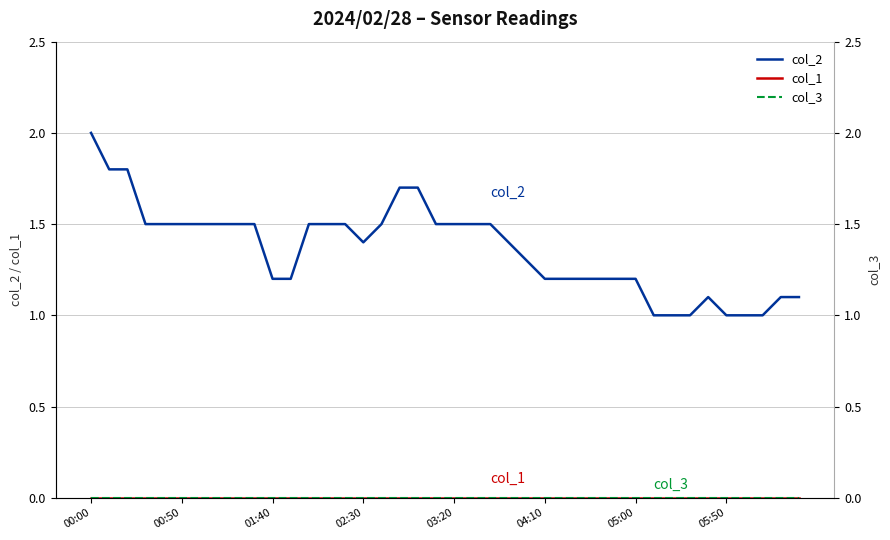

How many values in the col_2 series exceed 1?

34